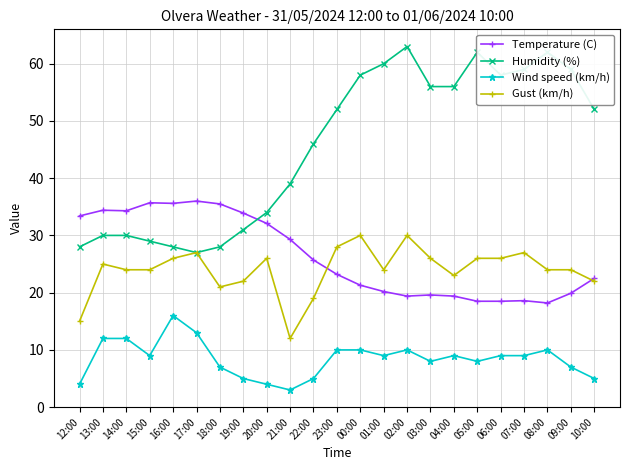

Read the Temperature (C) value at 22:00.

25.7